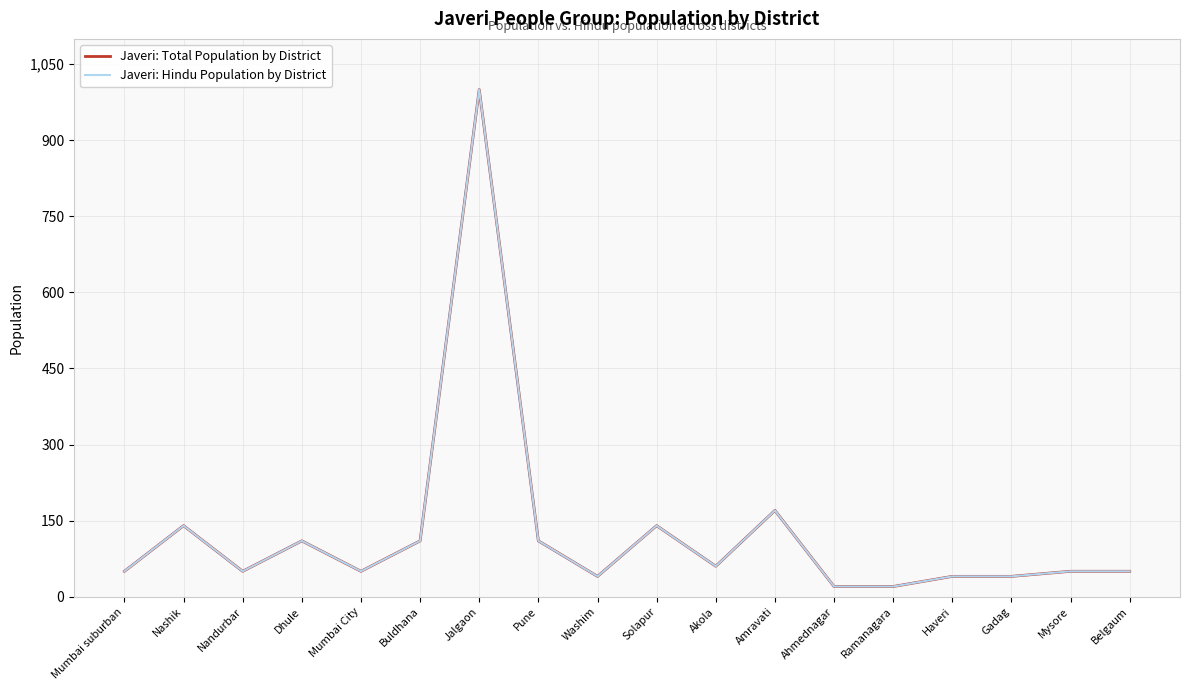

What is the label of the 11th point from the left?

Akola